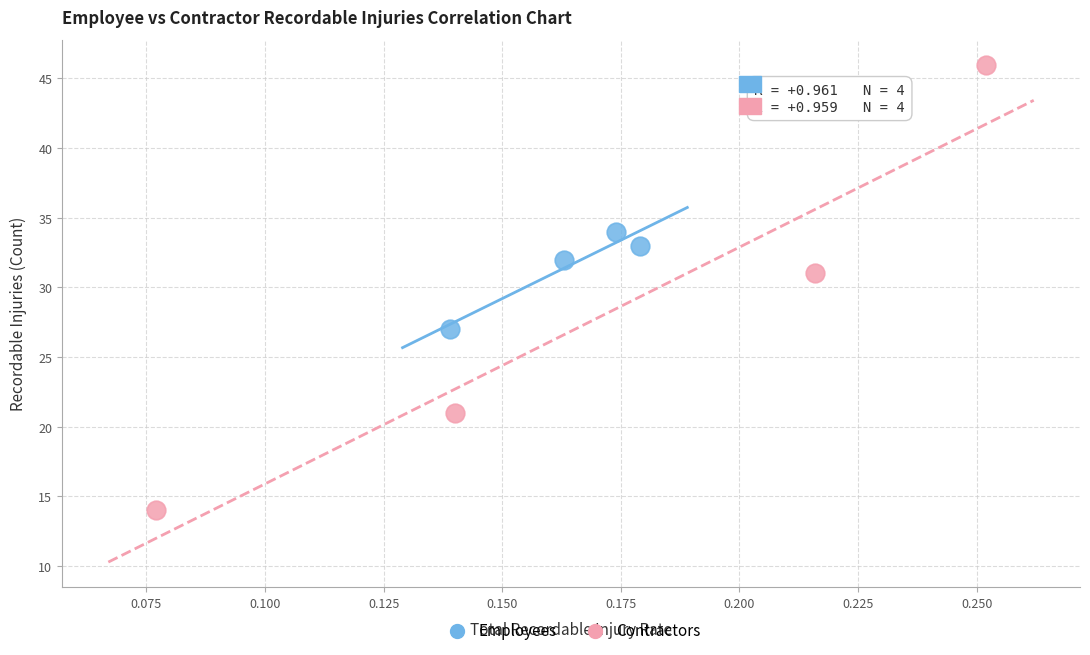

What are all the series names shown in the legend?

Employees, Contractors